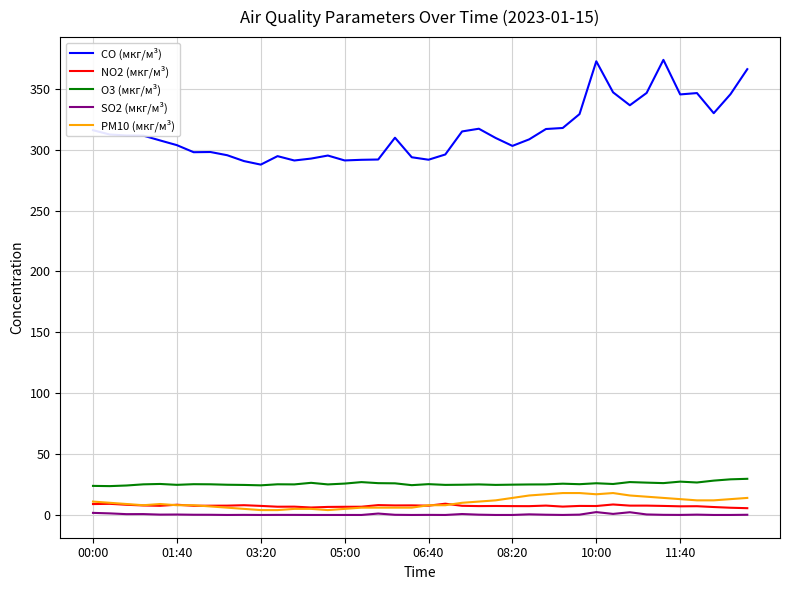

Which series has the largest total across all categories?

CO (мкг/м³)